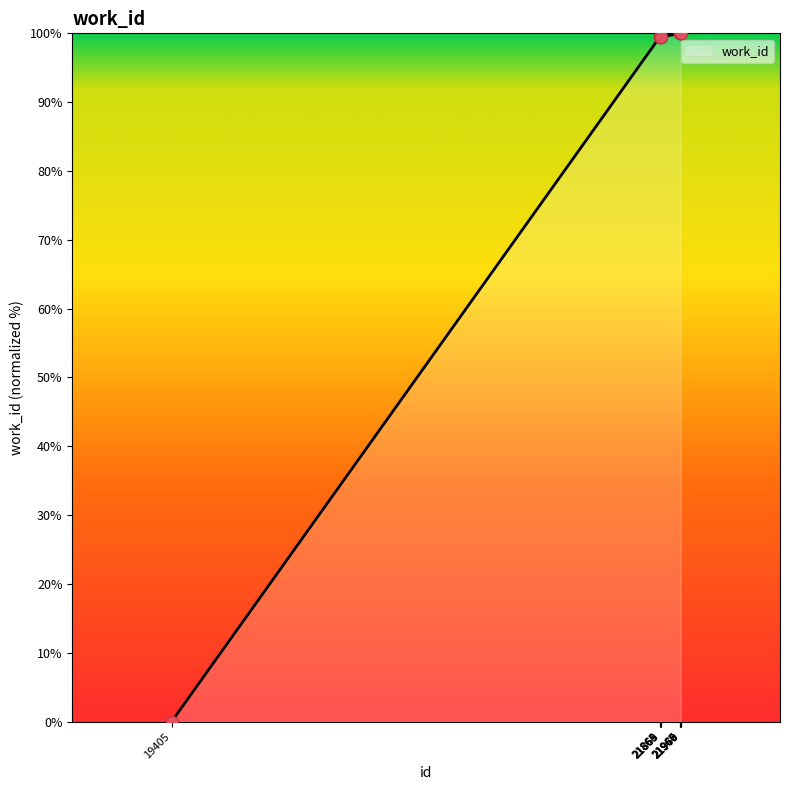

What is the change in value from 21864 to 21969?

+0.6